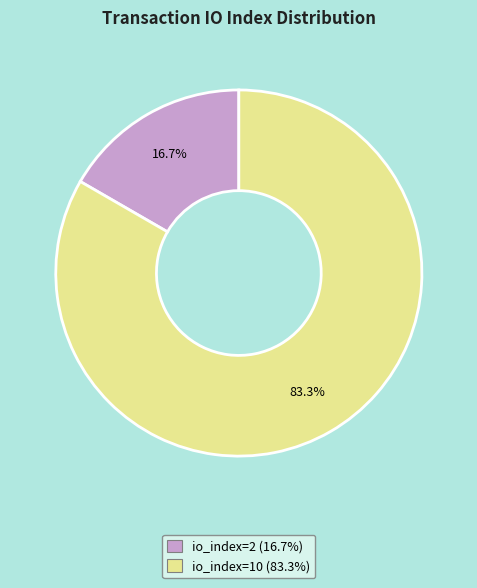

True or false: io_index=10 accounts for 83% of the total.

True